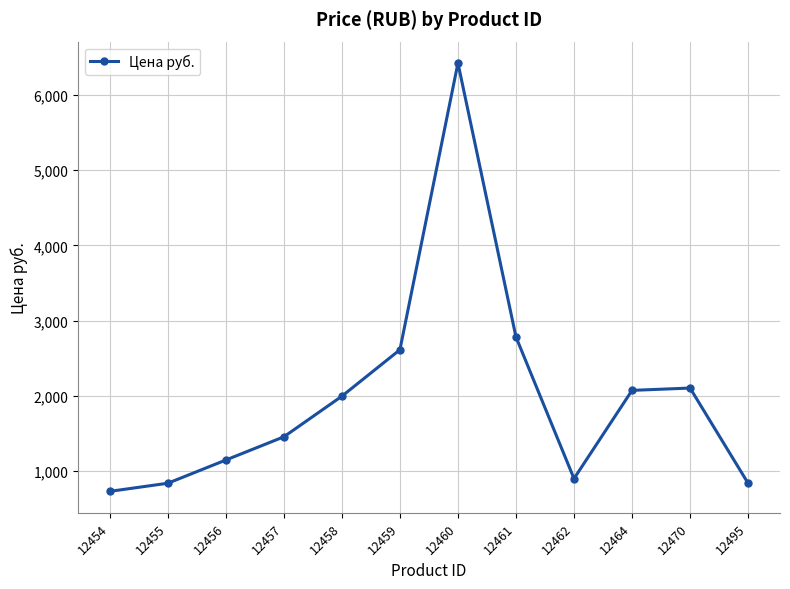

What is the value of the 6th point from the left?

2611.0